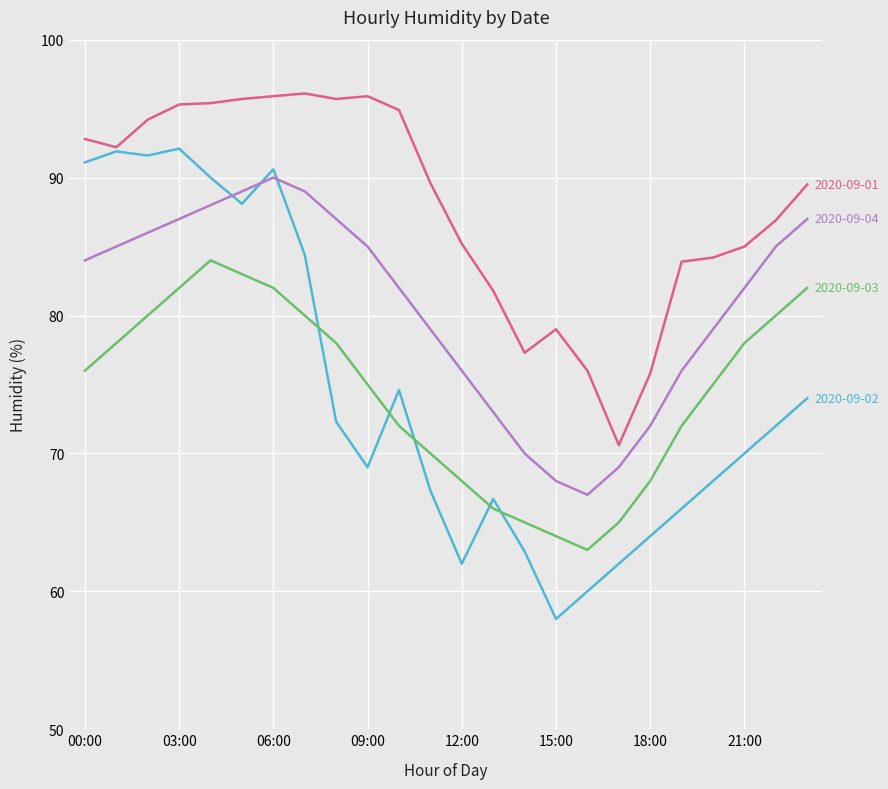

What is the smallest value displayed?

58.0